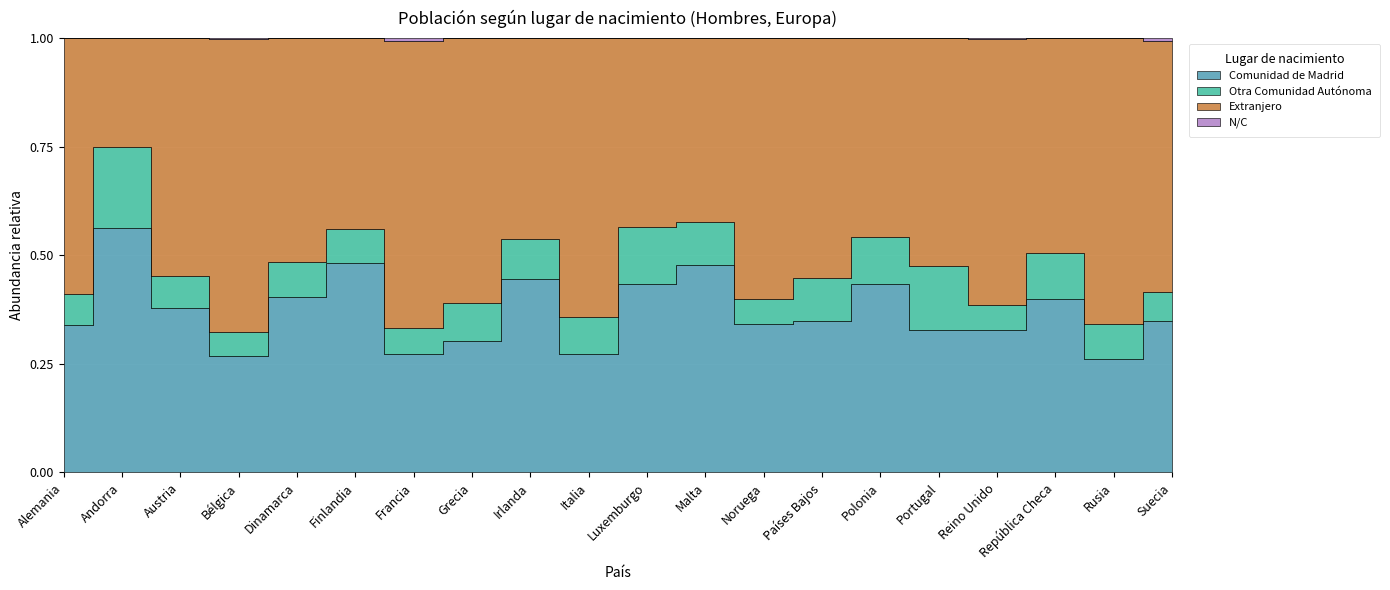

Reading right to left, list all the values displayed in this chart.

Comunidad de Madrid: Suecia=588	Rusia=56	República Checa=122	Reino Unido=7391	Portugal=581	Polonia=183	Países Bajos=1019	Noruega=267	Malta=77	Luxemburgo=590	Italia=722	Irlanda=664	Grecia=59	Francia=4811	Finlandia=180	Dinamarca=329	Bélgica=2110	Austria=341	Andorra=296	Alemania=5058
Otra Comunidad Autónoma: Suecia=114	Rusia=17	República Checa=32	Reino Unido=1280	Portugal=263	Polonia=45	Países Bajos=291	Noruega=45	Malta=16	Luxemburgo=177	Italia=222	Irlanda=138	Grecia=17	Francia=1056	Finlandia=29	Dinamarca=66	Bélgica=449	Austria=66	Andorra=98	Alemania=1053
Extranjero: Suecia=978	Rusia=141	República Checa=151	Reino Unido=13800	Portugal=932	Polonia=193	Países Bajos=1619	Noruega=469	Malta=68	Luxemburgo=591	Italia=1695	Irlanda=691	Grecia=119	Francia=11689	Finlandia=164	Dinamarca=420	Bélgica=5329	Austria=494	Andorra=131	Alemania=8767
N/C: Suecia=9	Rusia=0	República Checa=0	Reino Unido=21	Portugal=1	Polonia=0	Países Bajos=0	Noruega=0	Malta=0	Luxemburgo=0	Italia=1	Irlanda=0	Grecia=0	Francia=98	Finlandia=0	Dinamarca=0	Bélgica=7	Austria=0	Andorra=0	Alemania=6